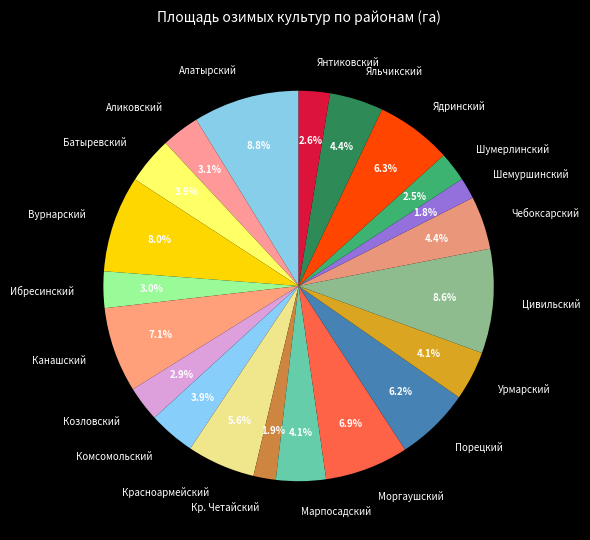

Does Кр. Четайский represent more than half of the total?

No